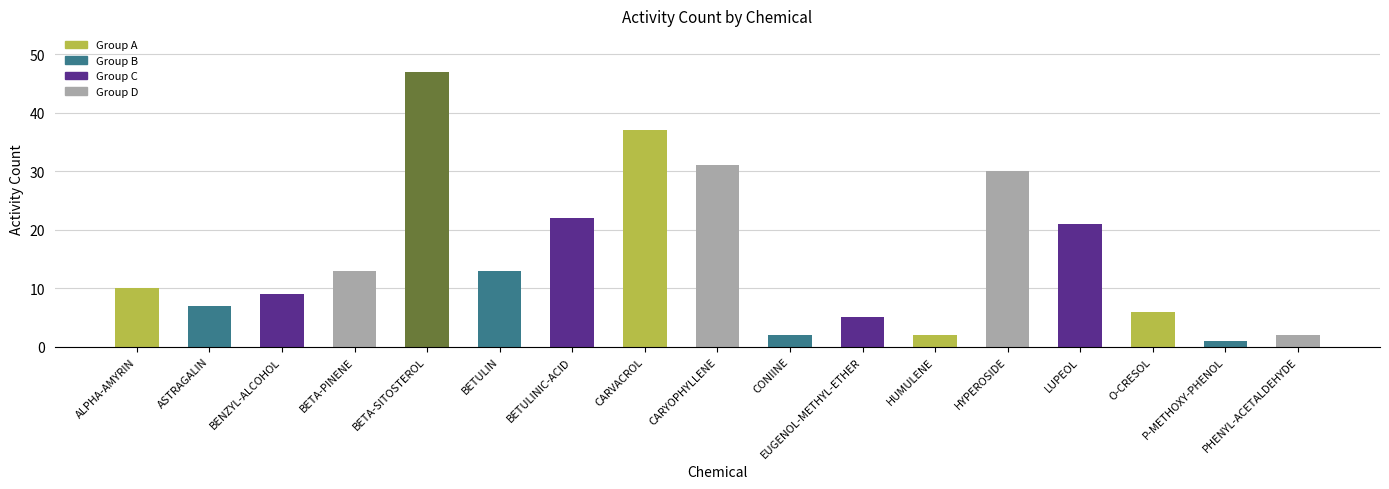

How many values are below 10?

8